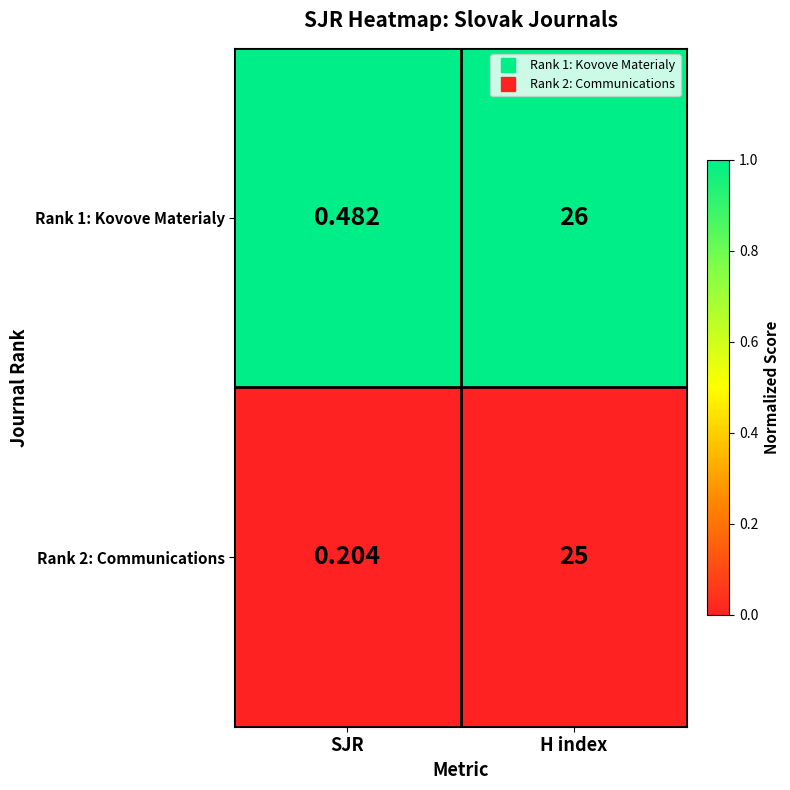

Is the value of Rank 2: Communications at H index greater than the value of Rank 1: Kovove Materialy at H index?

No